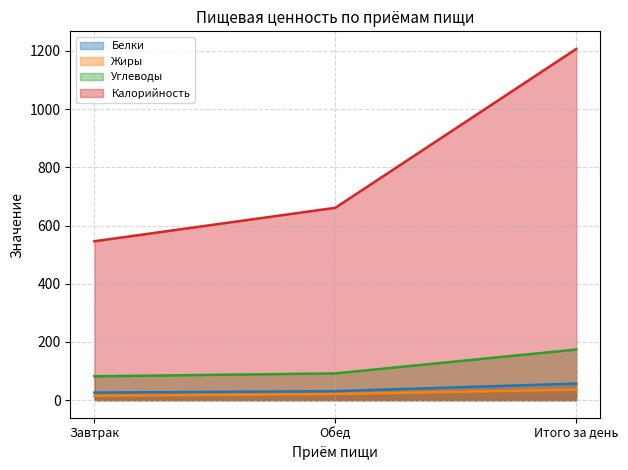

How many lines are shown in the chart?

4